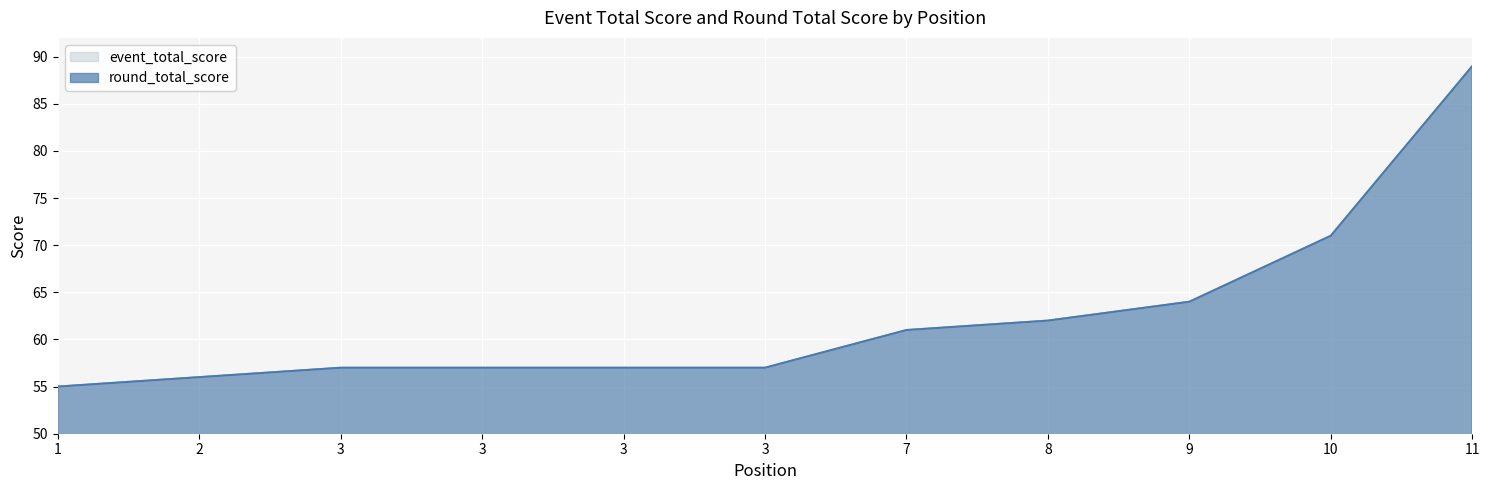

The value of round_total_score at 9 is 106. True or false?

False